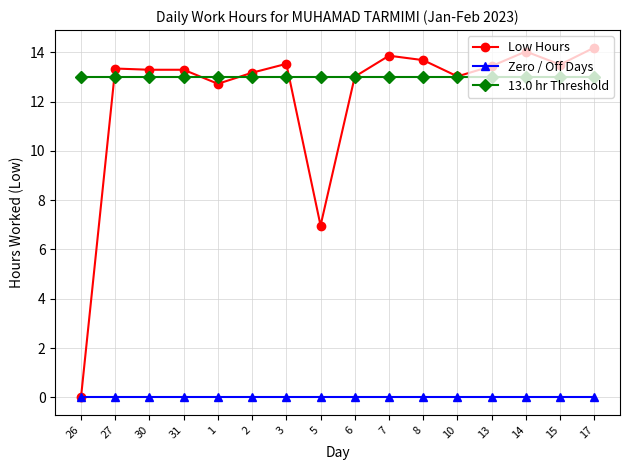

True or false: Zero / Off Days and 13.0 hr Threshold cross at least once.

False